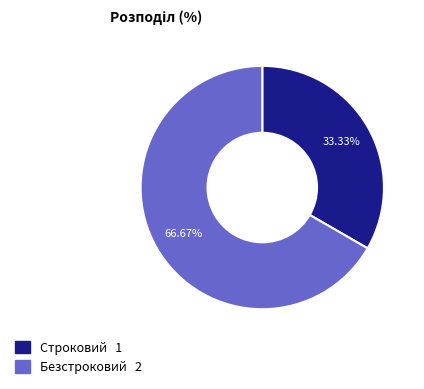

How many segments does this pie chart have?

2